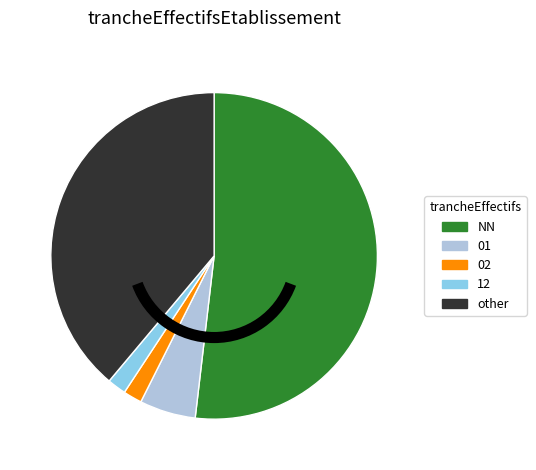

Is 12 the majority of the pie?

No